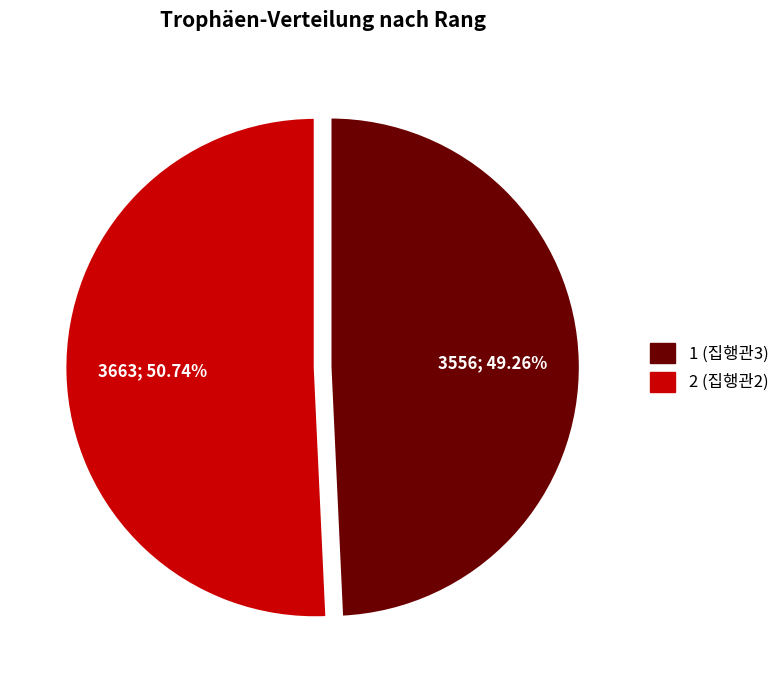

The 1 (집행관3) slice represents 40% of the pie. True or false?

False